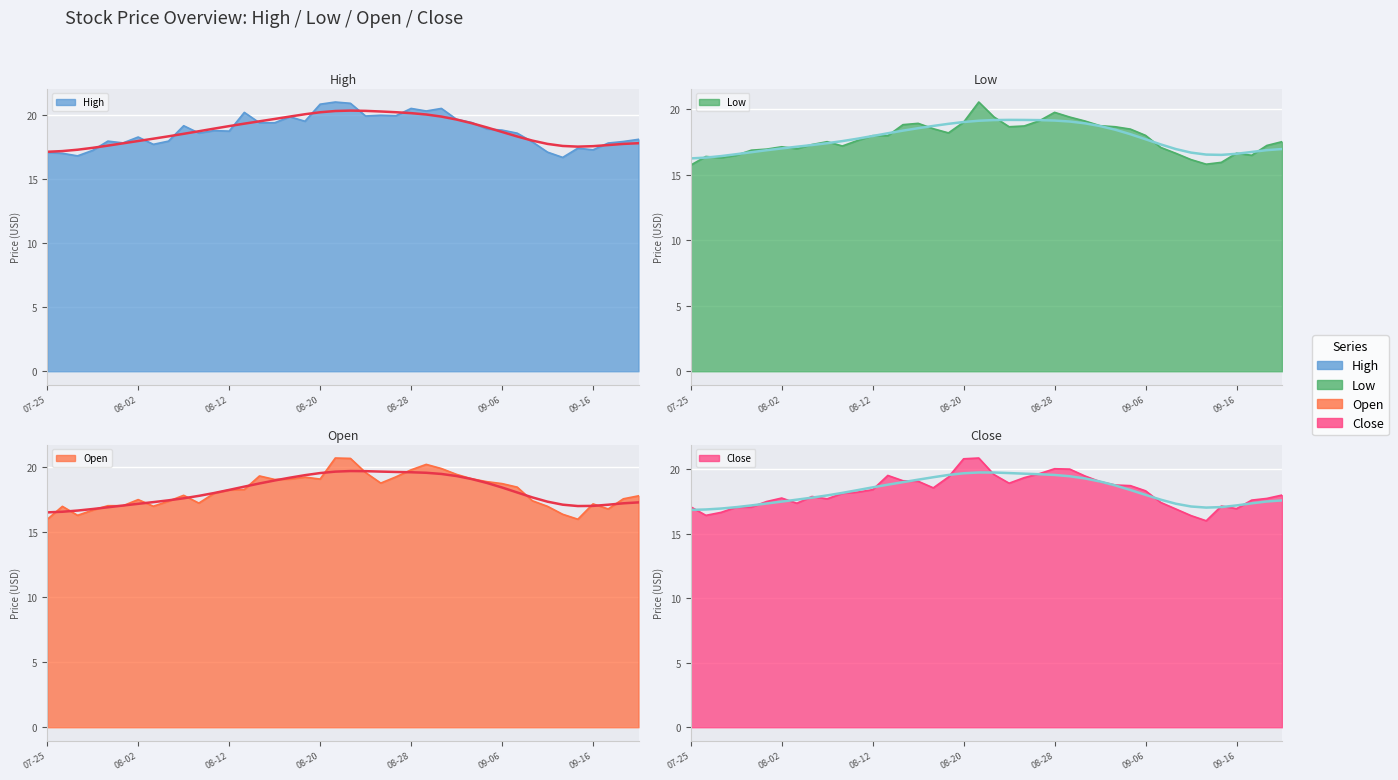

Which series has the widest spread of values?

Close